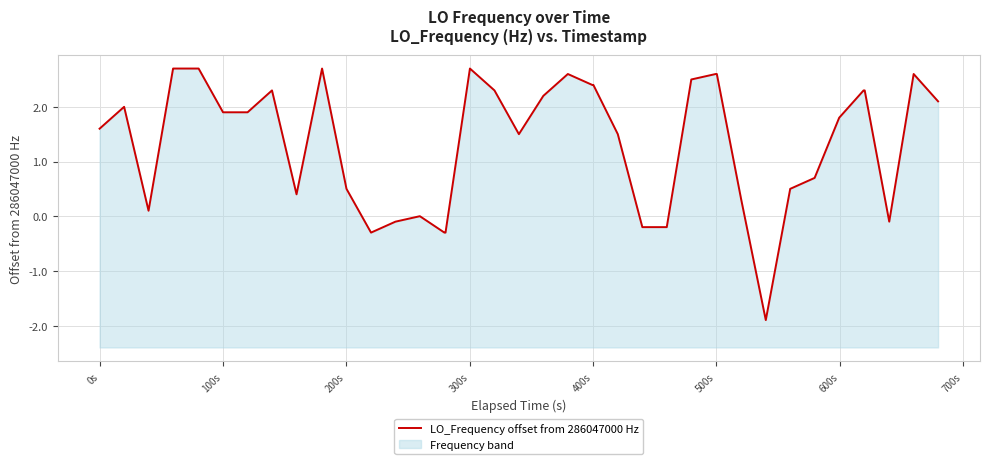

True or false: there are more than 1 points higher than both neighbors.

True